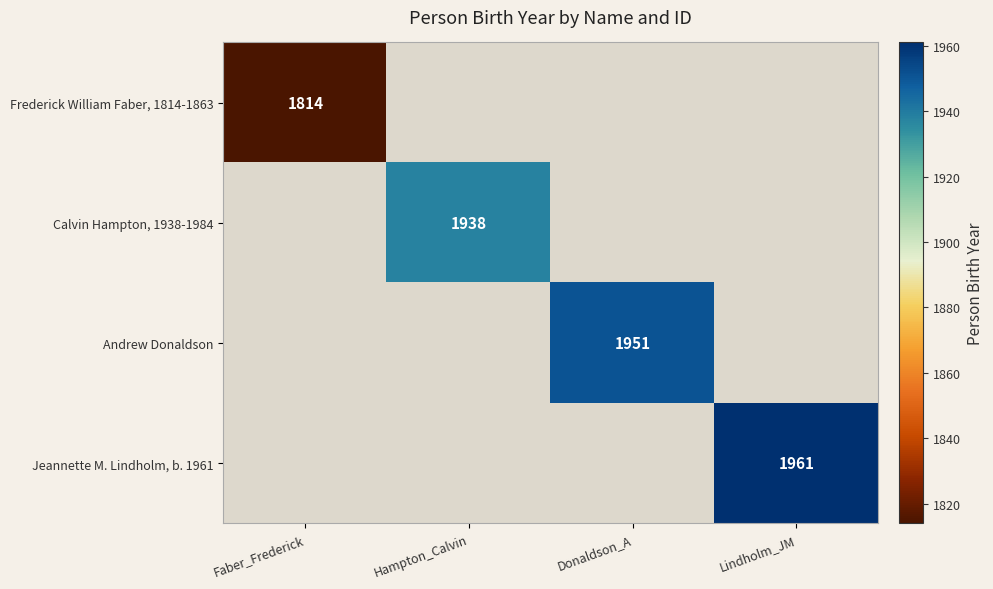

The Andrew Donaldson series shows 966 at Donaldson_A. True or false?

False